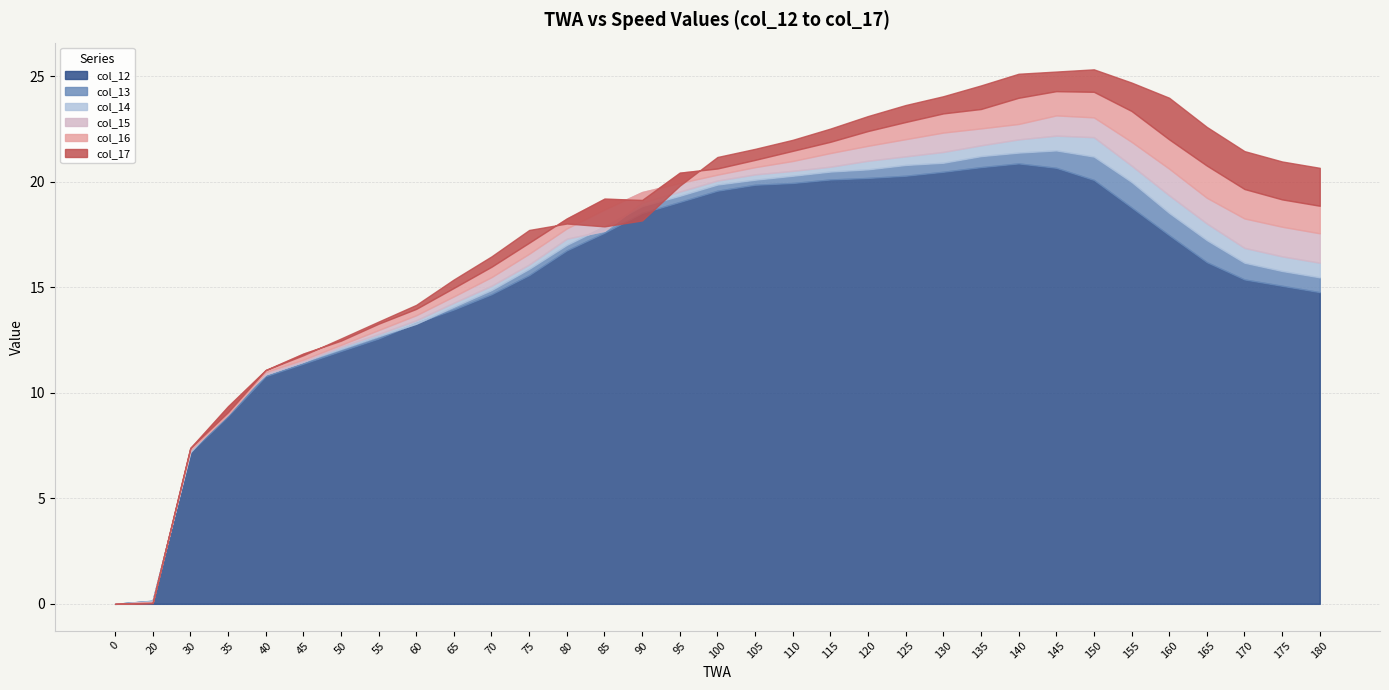

Reading left to right, extract all data points from this chart.

col_12: 0.0	0.1	7.2	8.9	10.8	11.4	12.0	12.6	13.3	13.9	14.7	15.6	16.7	17.6	18.5	19.0	19.6	19.9	19.9	20.1	20.2	20.3	20.5	20.7	20.9	20.7	20.1	18.8	17.5	16.2	15.4	15.1	14.8
col_13: 0.0	0.1	7.2	9.1	10.9	11.5	12.1	12.7	13.3	14.1	14.9	15.9	17.0	17.9	18.8	19.3	19.9	20.1	20.3	20.5	20.6	20.8	20.9	21.2	21.4	21.5	21.2	20.0	18.5	17.2	16.2	15.8	15.5
col_14: 0.0	0.1	7.3	9.2	10.9	11.5	12.2	12.8	13.4	14.3	15.1	16.1	17.3	17.7	19.0	19.5	20.0	20.3	20.5	20.7	21.0	21.2	21.4	21.7	22.0	22.2	22.1	20.8	19.4	18.0	16.9	16.5	16.2
col_15: 0.0	0.1	7.3	9.0	11.0	11.6	12.3	13.0	13.7	14.6	15.5	16.6	17.8	18.7	19.5	19.9	20.3	20.7	21.0	21.4	21.7	22.0	22.3	22.5	22.7	23.1	23.0	21.9	20.6	19.2	18.3	17.9	17.6
col_16: 0.0	0.1	7.4	9.4	11.1	11.9	12.5	13.3	14.0	15.0	16.0	17.1	18.3	19.2	19.1	20.4	20.6	21.0	21.5	21.9	22.4	22.8	23.2	23.4	24.0	24.3	24.3	23.3	22.0	20.8	19.6	19.2	18.9
col_17: 0.0	0.0	7.4	9.1	11.1	11.8	12.6	13.4	14.2	15.4	16.5	17.7	18.0	17.9	18.2	19.8	21.2	21.6	22.0	22.5	23.1	23.6	24.0	24.6	25.1	25.2	25.3	24.7	24.0	22.6	21.4	21.0	20.7